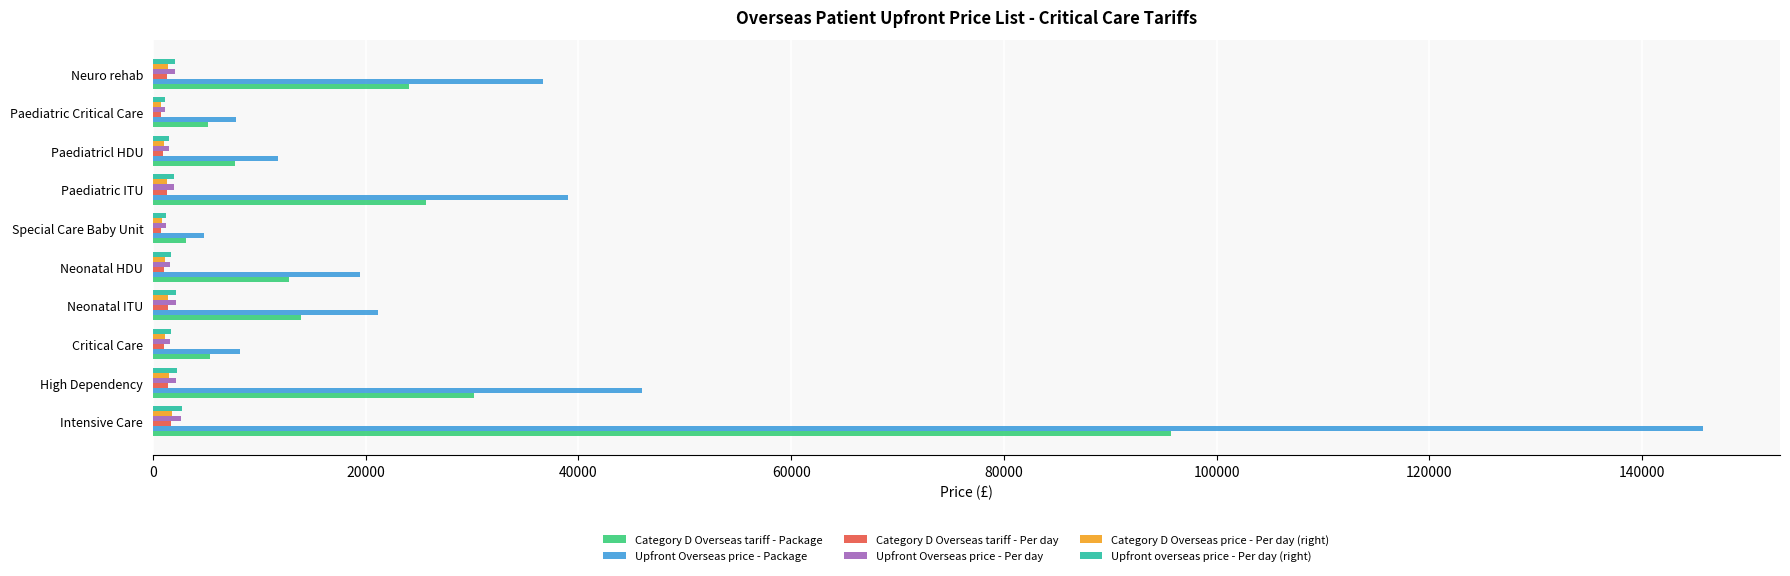

Which series has the largest total across all categories?

Upfront Overseas price - Package